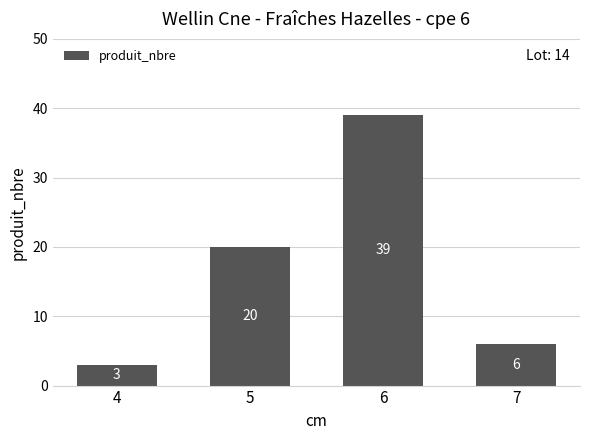

Is it true that the value at 7 is 6?

True